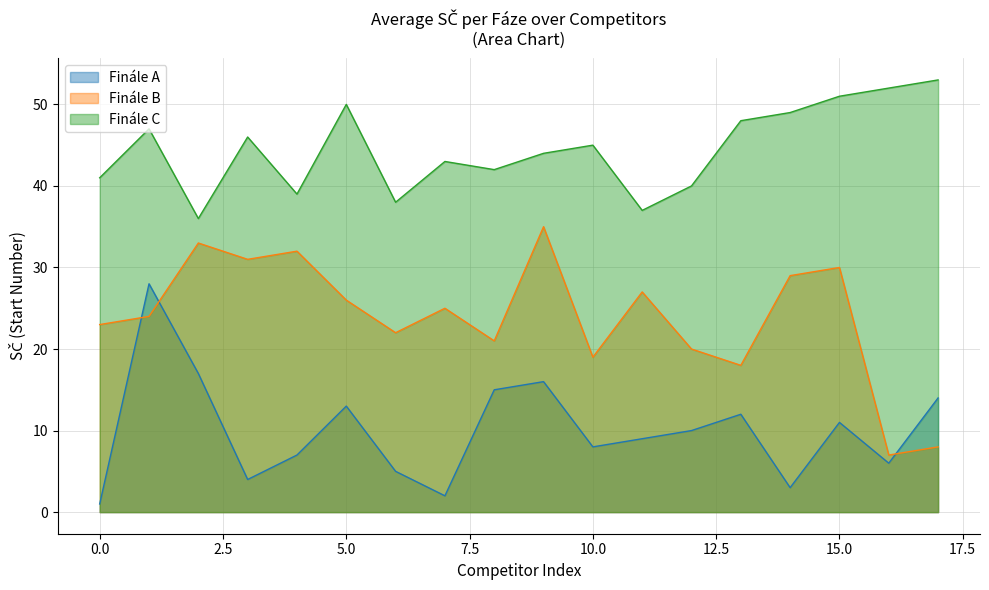

Reading left to right, what are all the values shown in this chart?

Finále A: 1	28	17	4	7	13	5	2	15	16	8	9	10	12	3	11	6	14
Finále B: 23	24	33	31	32	26	22	25	21	35	19	27	20	18	29	30	7	8
Finále C: 41	47	36	46	39	50	38	43	42	44	45	37	40	48	49	51	52	53